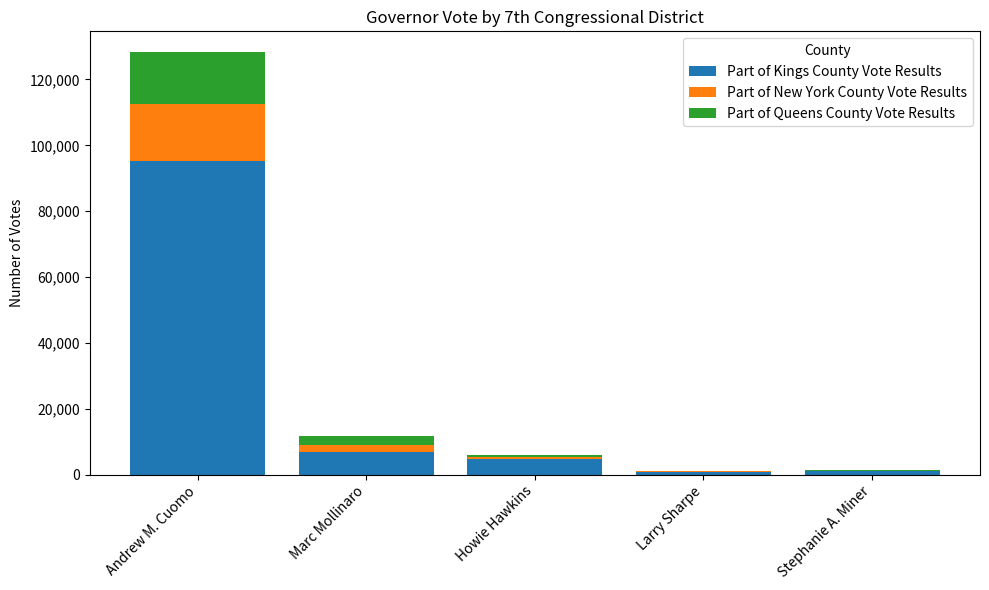

At which category is the sum across all series the highest?

Andrew M. Cuomo